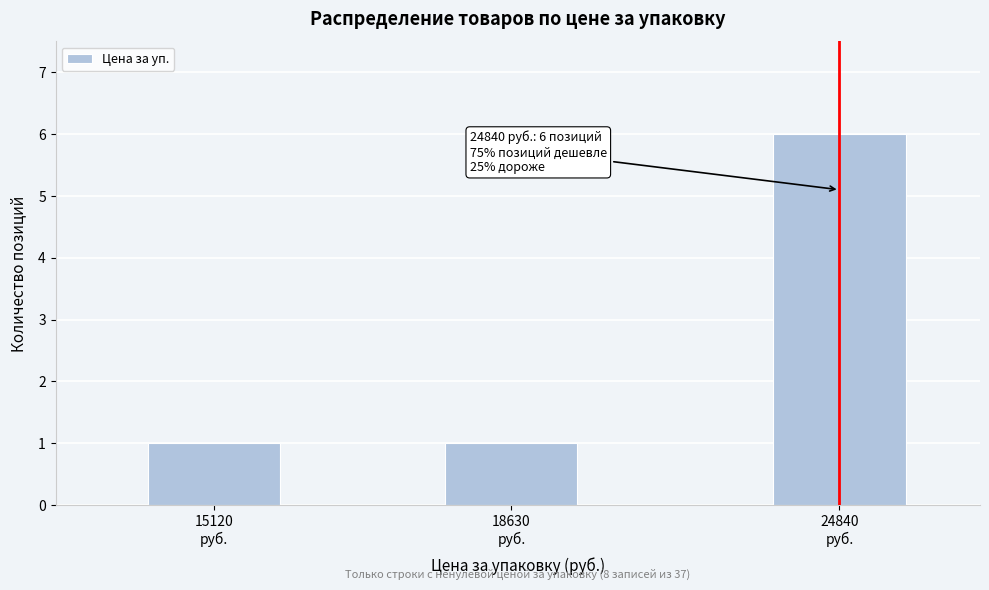

Reading left to right, list all the values displayed in this chart.

1	1	6